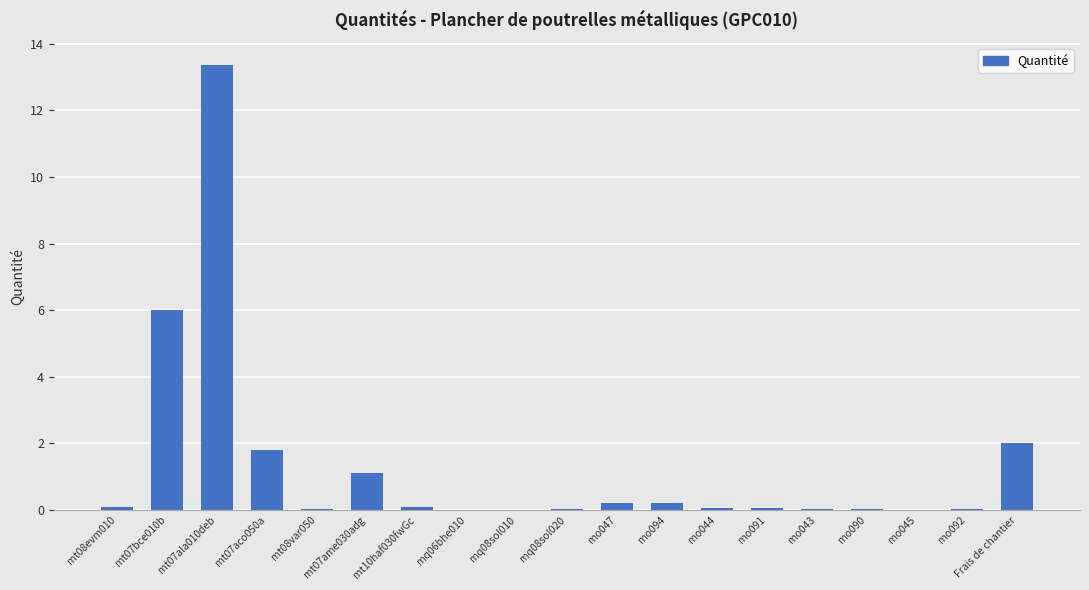

Count the number of data series in this chart.

1